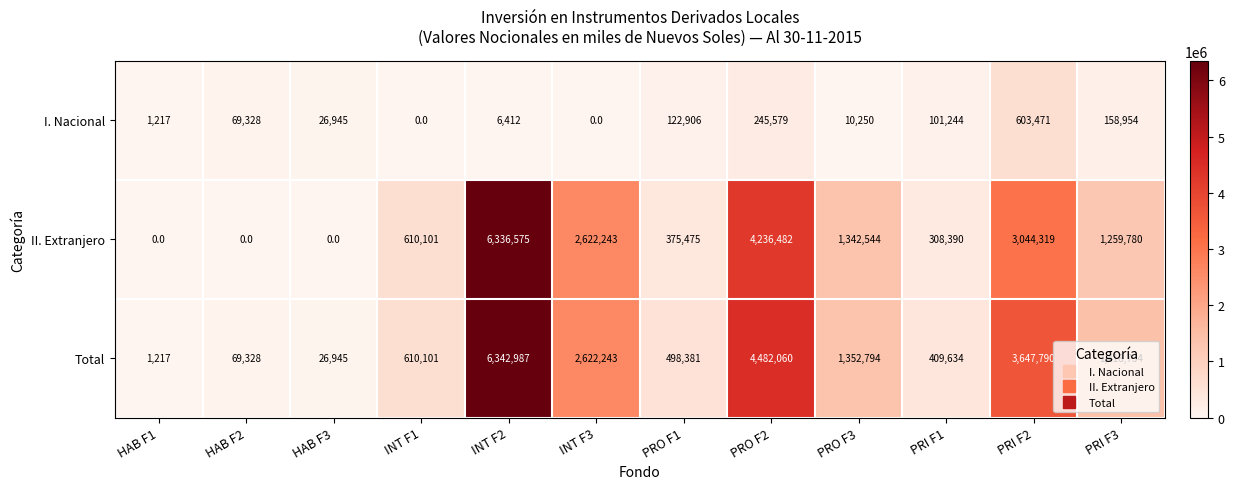

True or false: II. Extranjero has a value of 308390 at PRI F1.

True